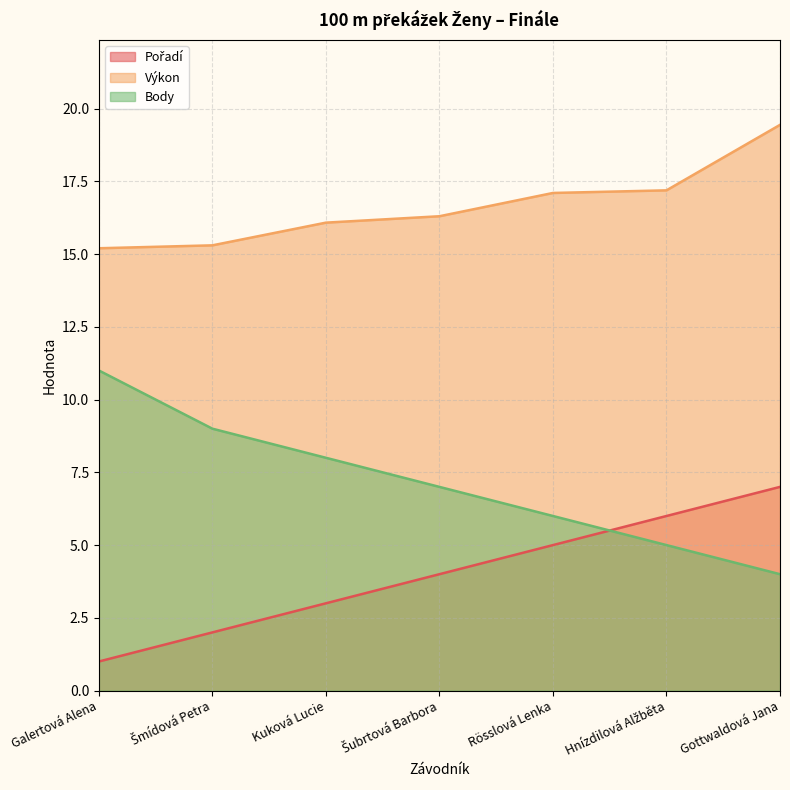

What is the lowest value of the Pořadí series?

1.0